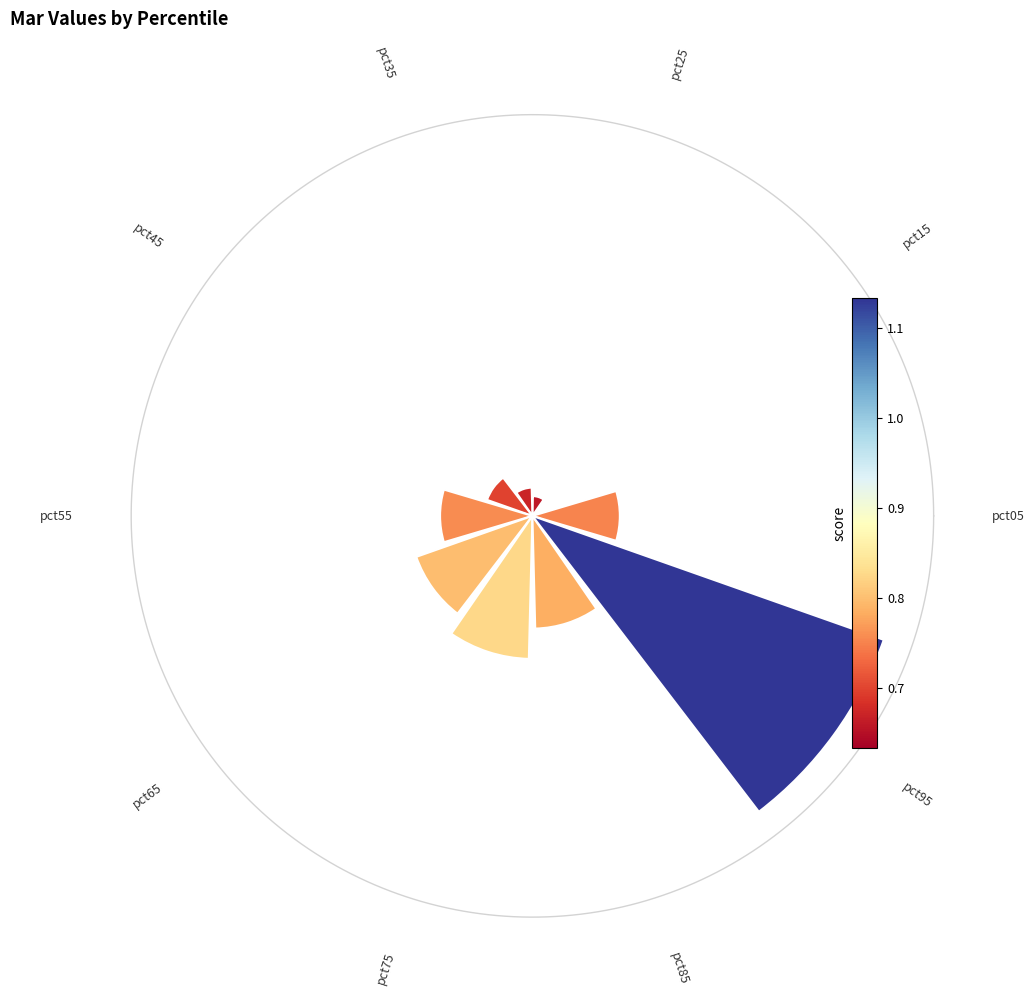

Is there any slice that represents more than half of the pie?

No